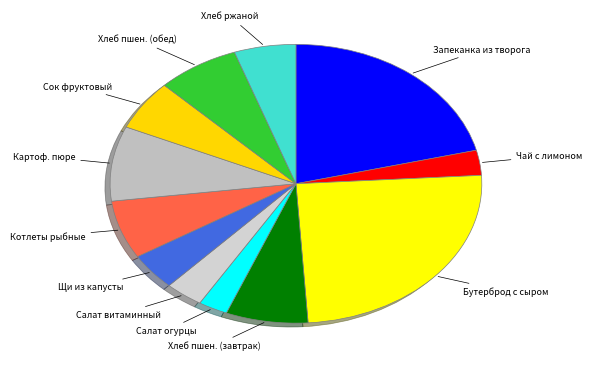

How many segments does this pie chart have?

12